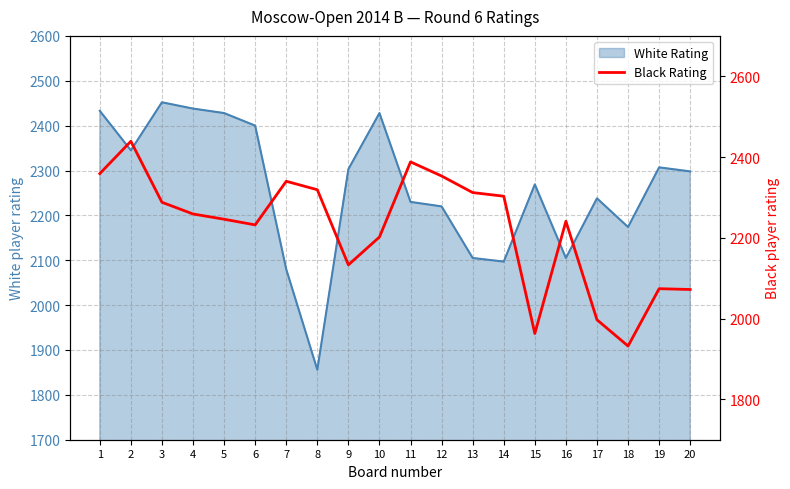

At which label does the data first exceed 2259?

1